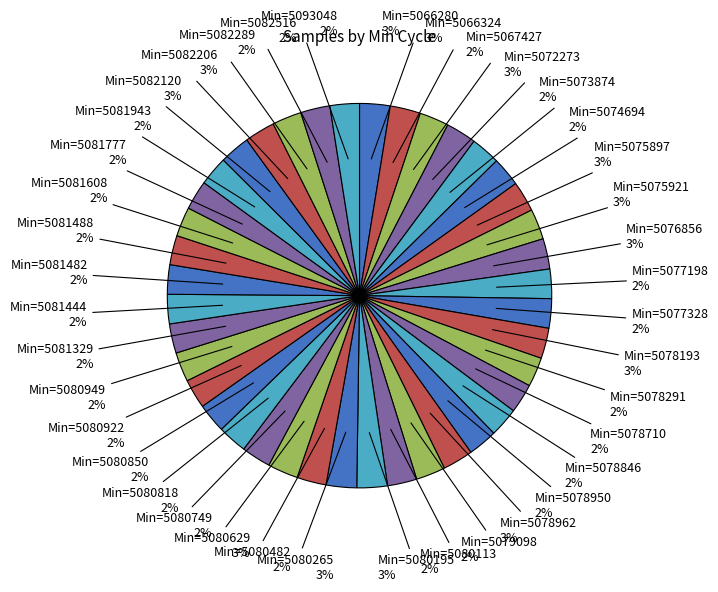

Does any single category account for the majority?

No